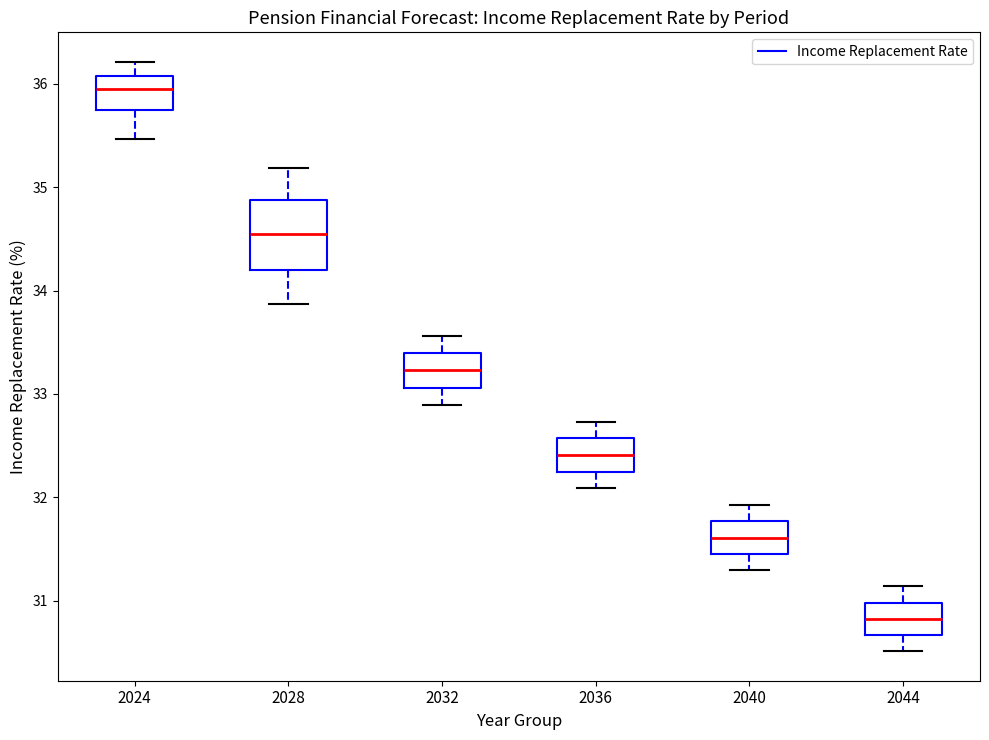

Which box has the lowest median line?

2044